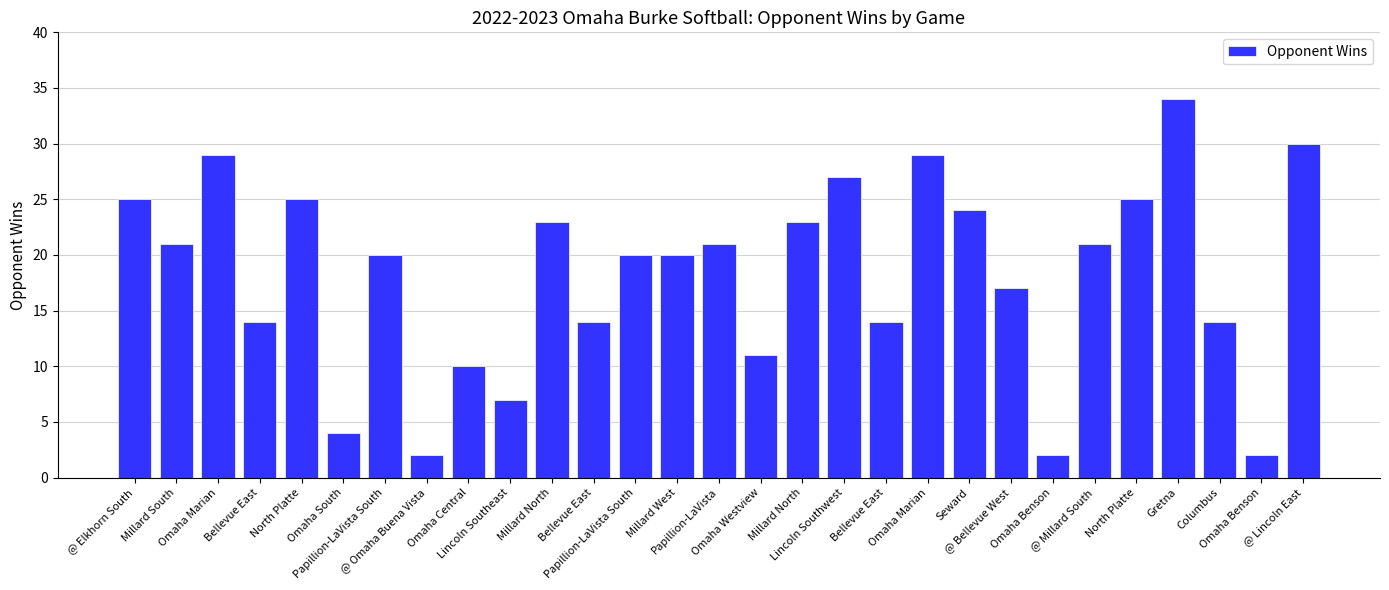

Are the bars horizontal?

No